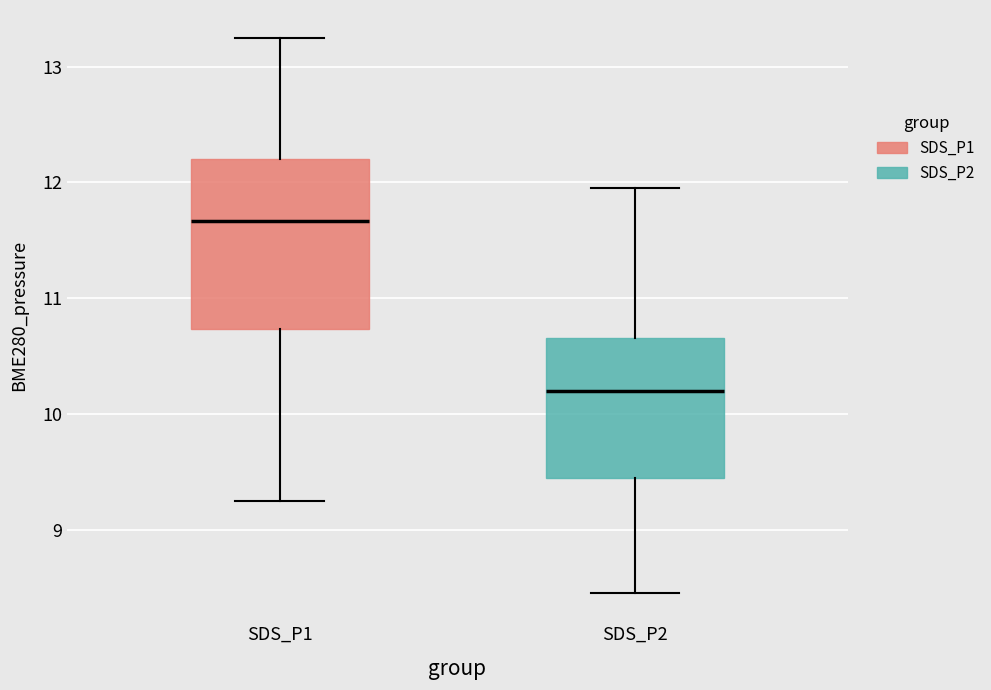

Which box's median line is the lowest?

SDS_P2